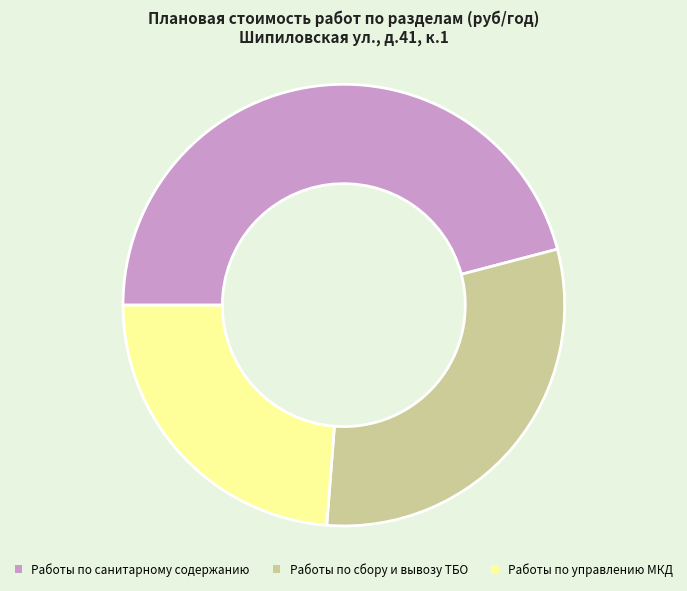

How many segments does this pie chart have?

3